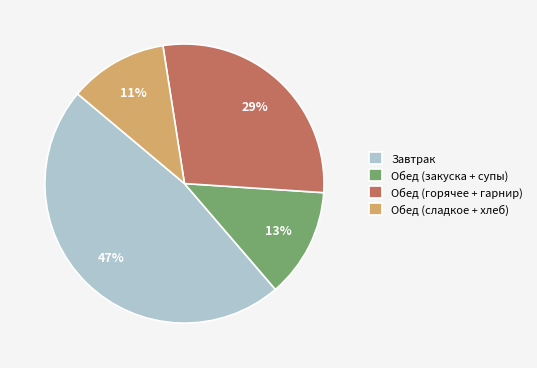

To the nearest percent, what is the average slice percentage?

25%